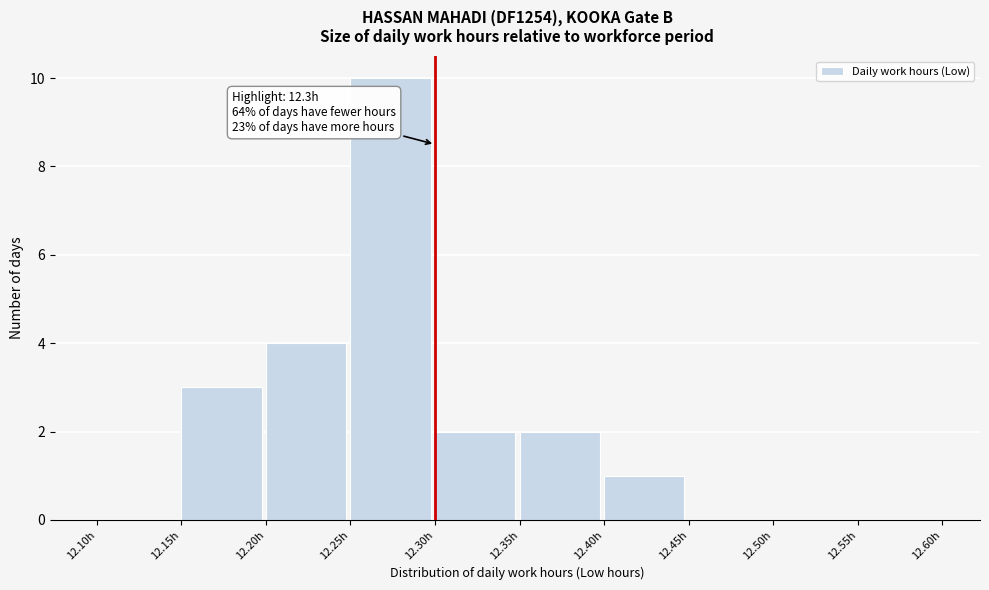

Which range on the x-axis has the tallest bar?

12.25 to 12.30